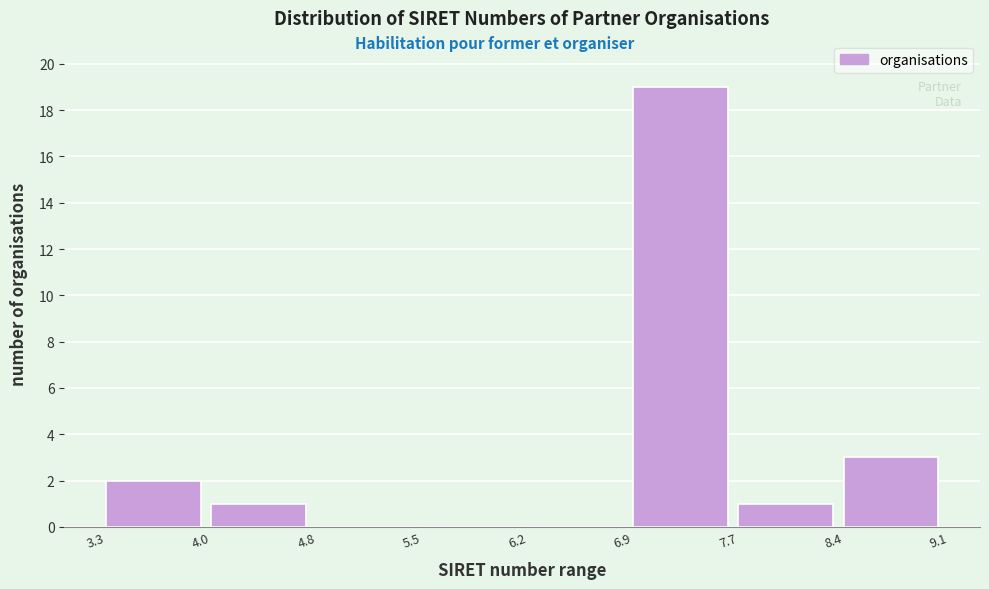

Reading left to right, transcribe all the data shown in this chart.

3.3=2	4.0=1	4.8=0	5.5=0	6.2=0	6.9=19	7.7=1	8.4=3